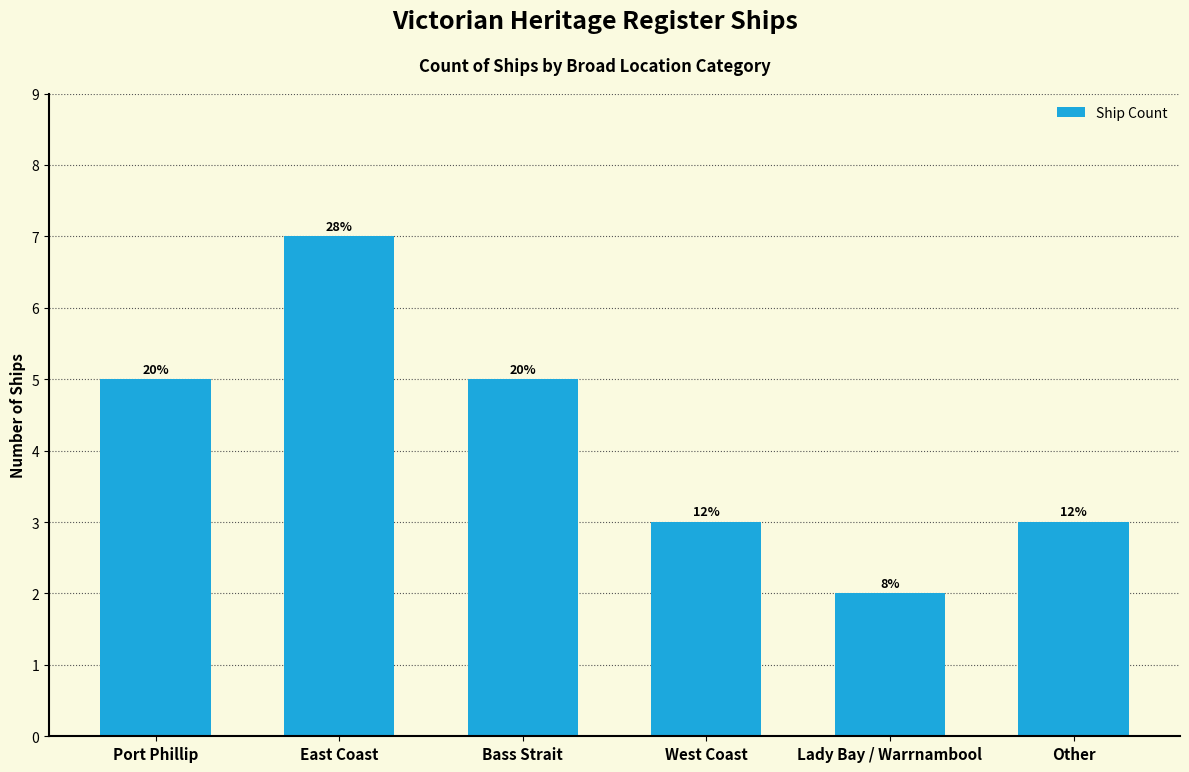

Are the bars horizontal?

No